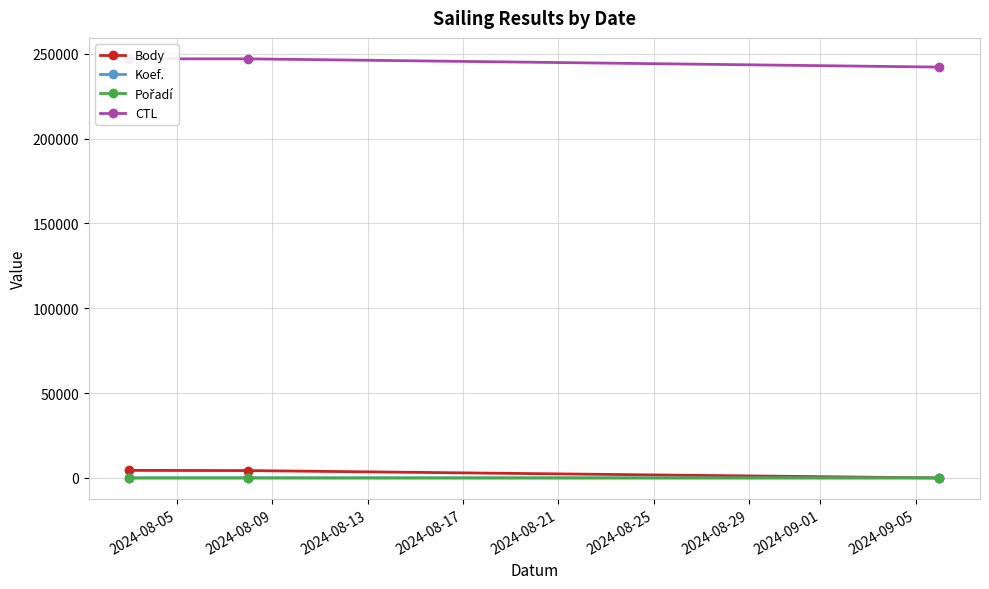

Which series has the largest total across all categories?

CTL